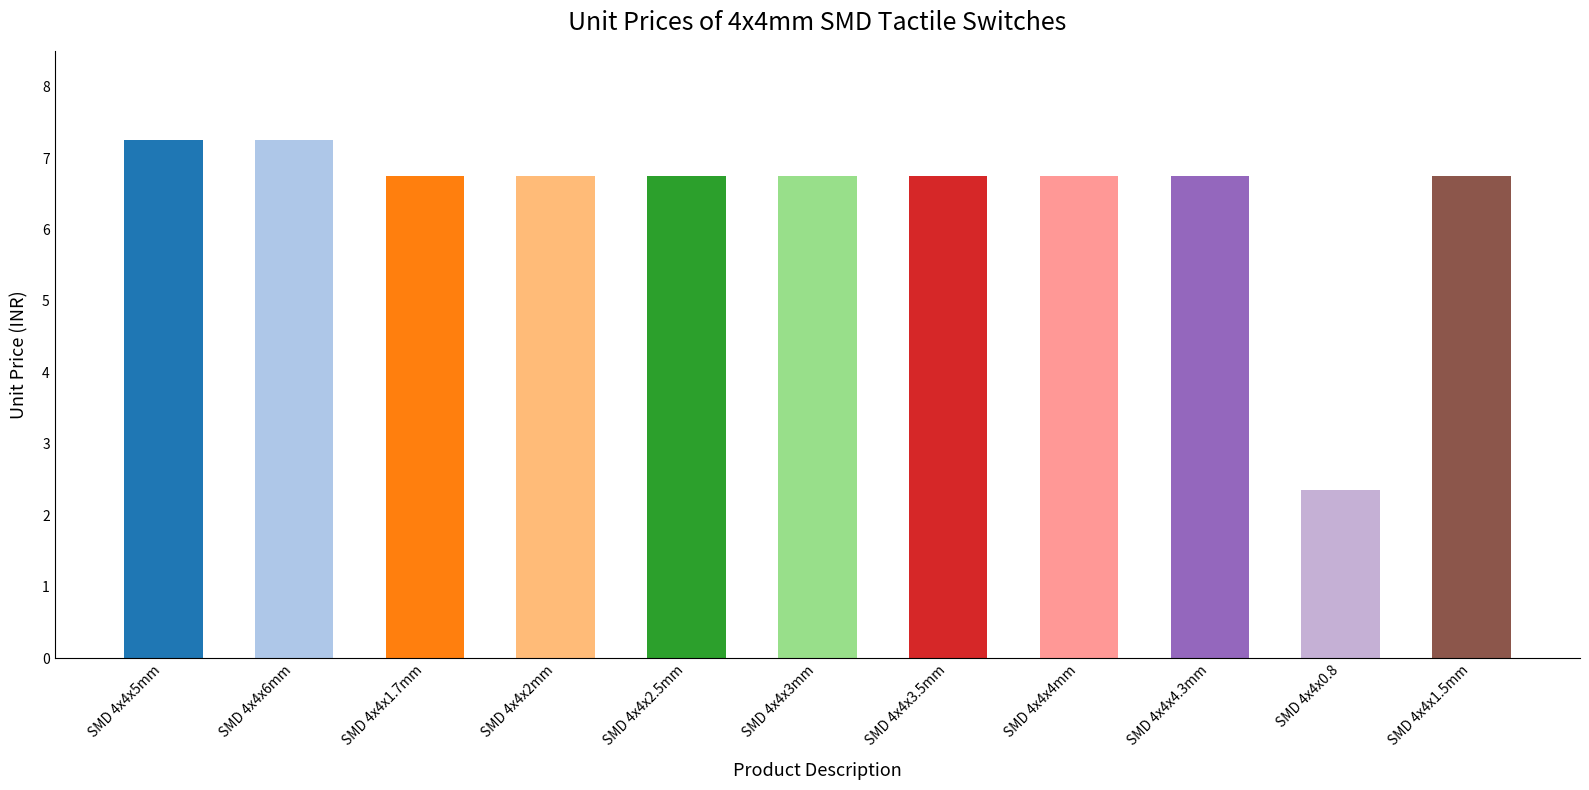

What is the average value?

6.4